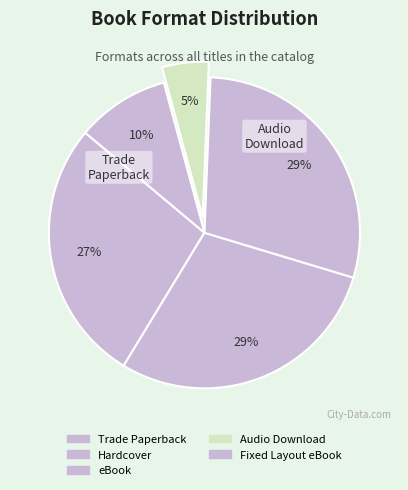

Which category has the biggest portion of the pie?

Hardcover